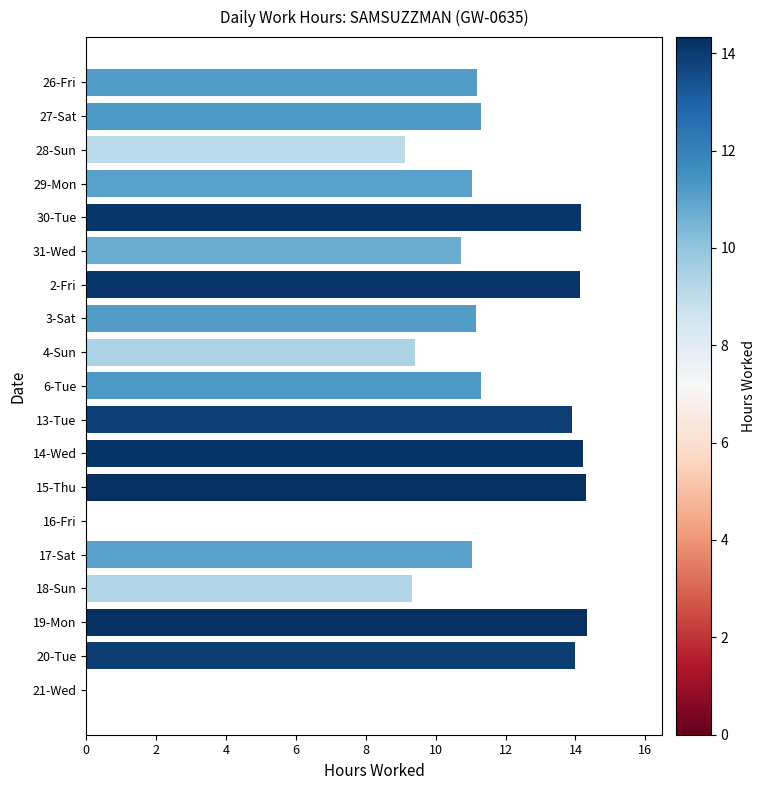

Which has a higher value, 16-Fri or 19-Mon?

19-Mon